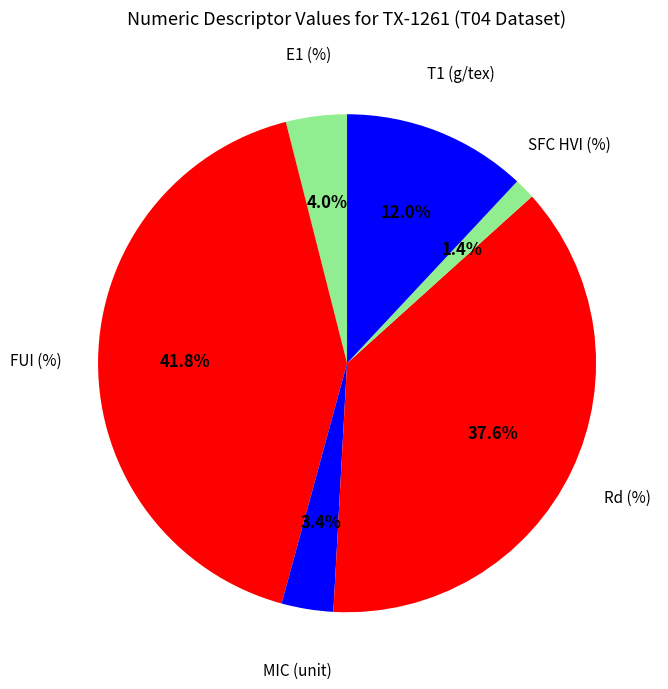

How many slices are in this pie chart?

6